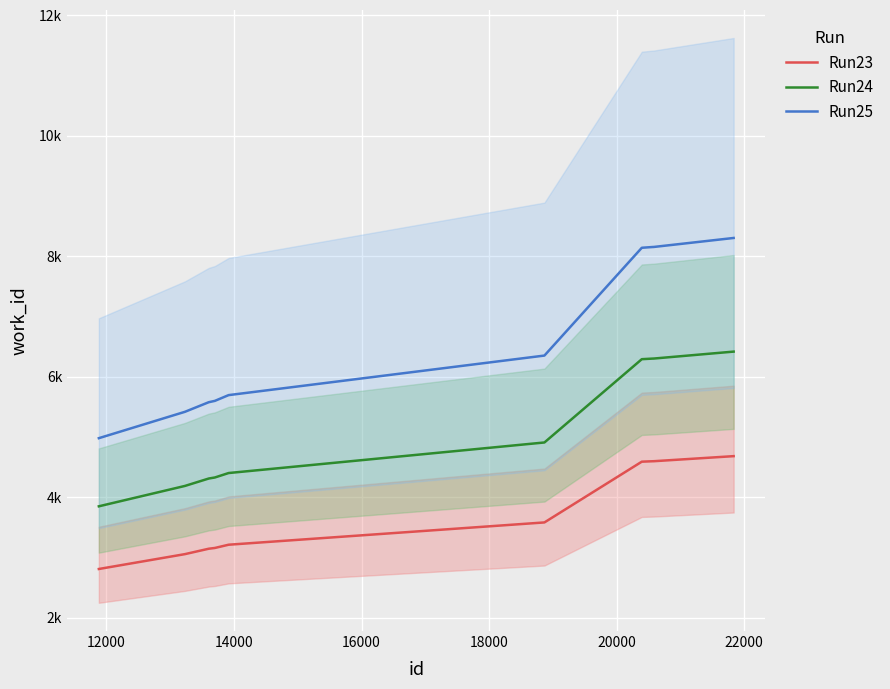

What is the smallest value displayed?

2805.5